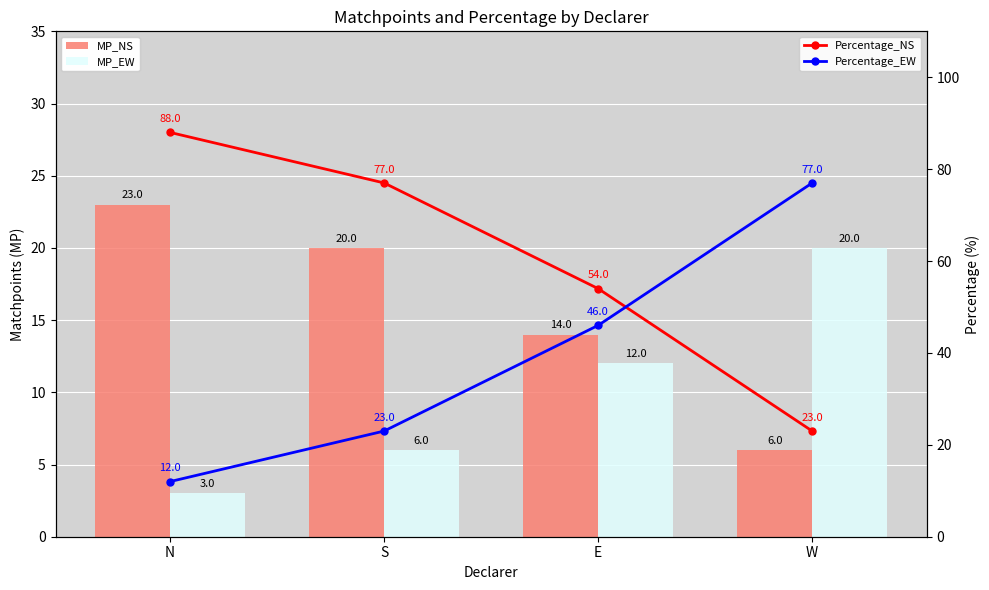

What is the average value of the Percentage_NS series?

60